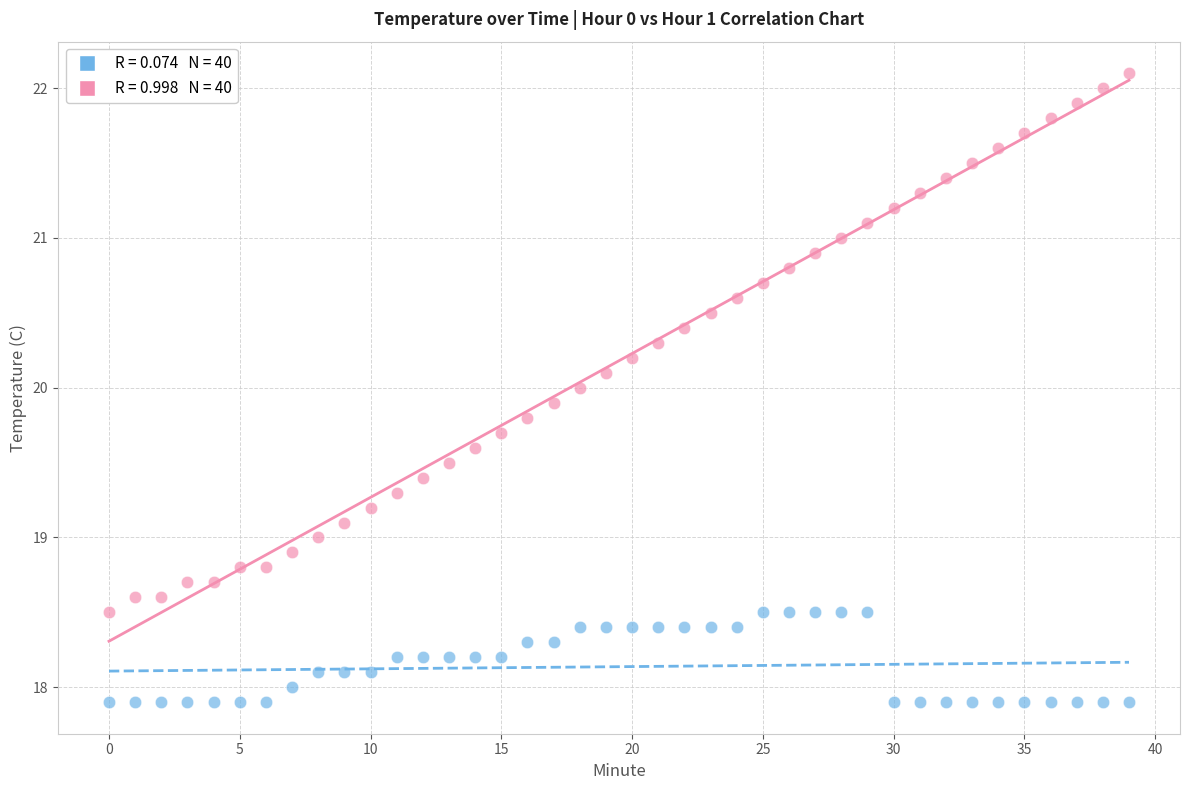

Across all data points, what is the range of Y values (max minus min)?

4.2